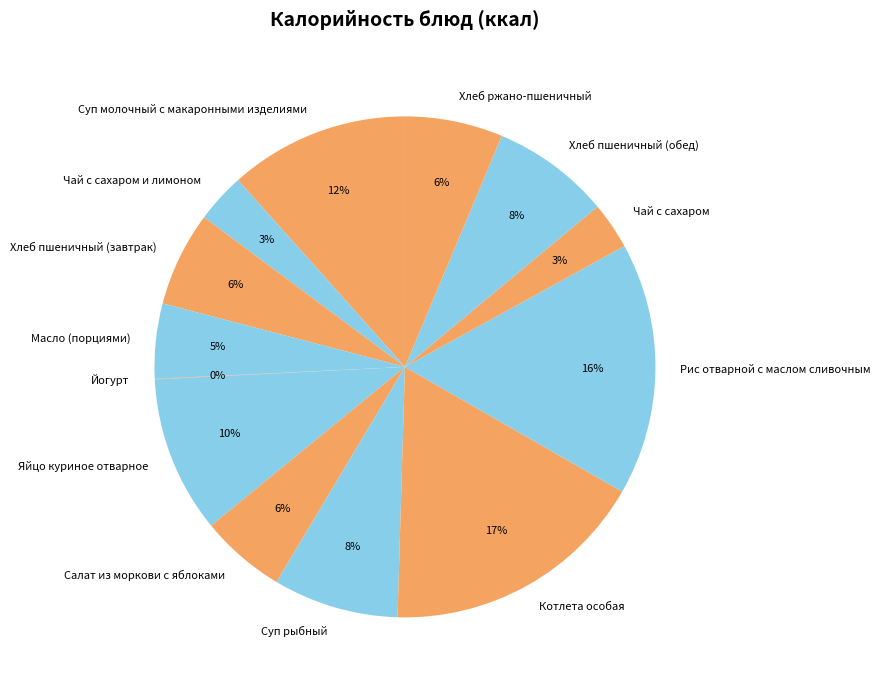

Which slice is the largest?

Котлета особая